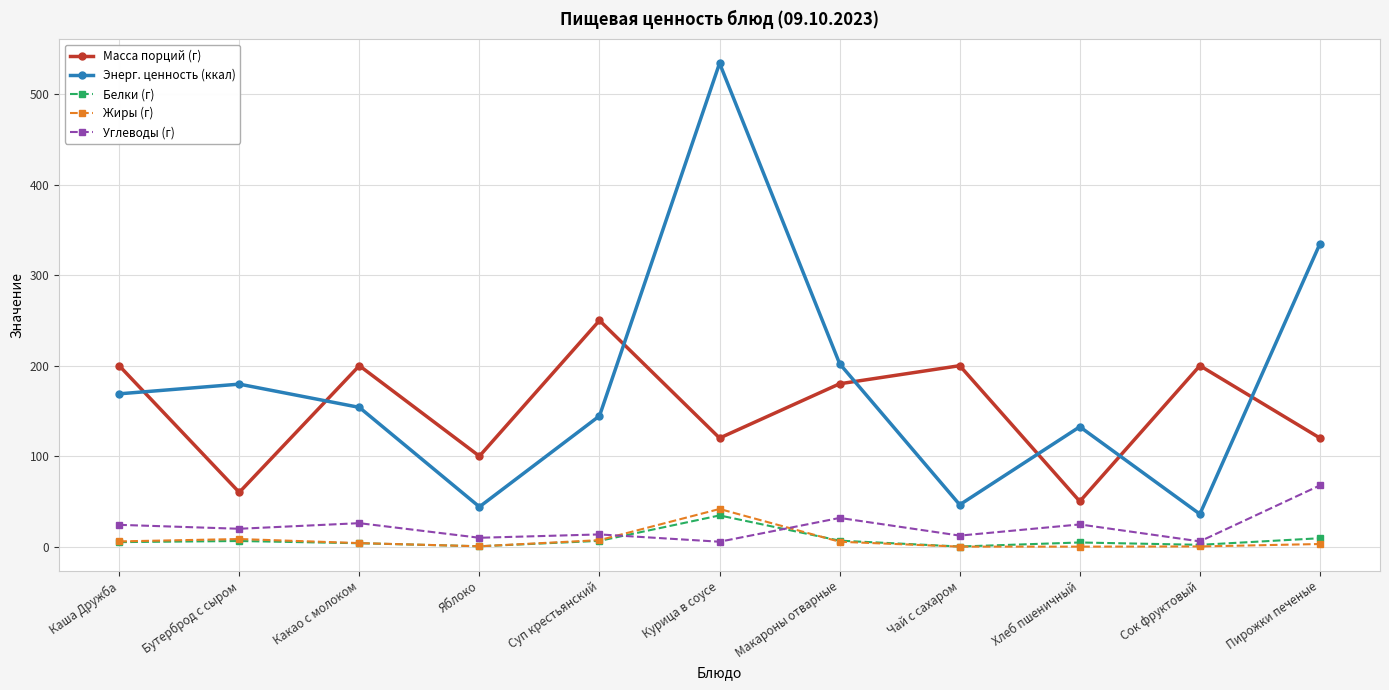

How many intersections are there between Масса порций (г) and Энерг. ценность (ккал)?

7